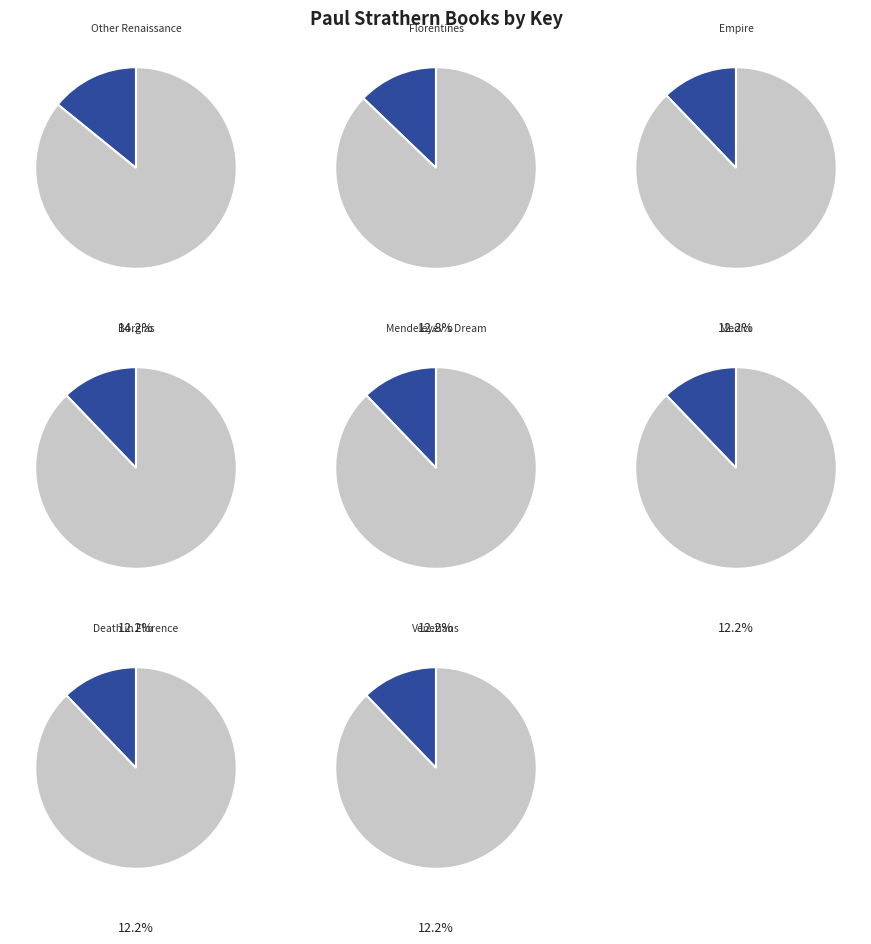

Count the number of slices in the pie.

8